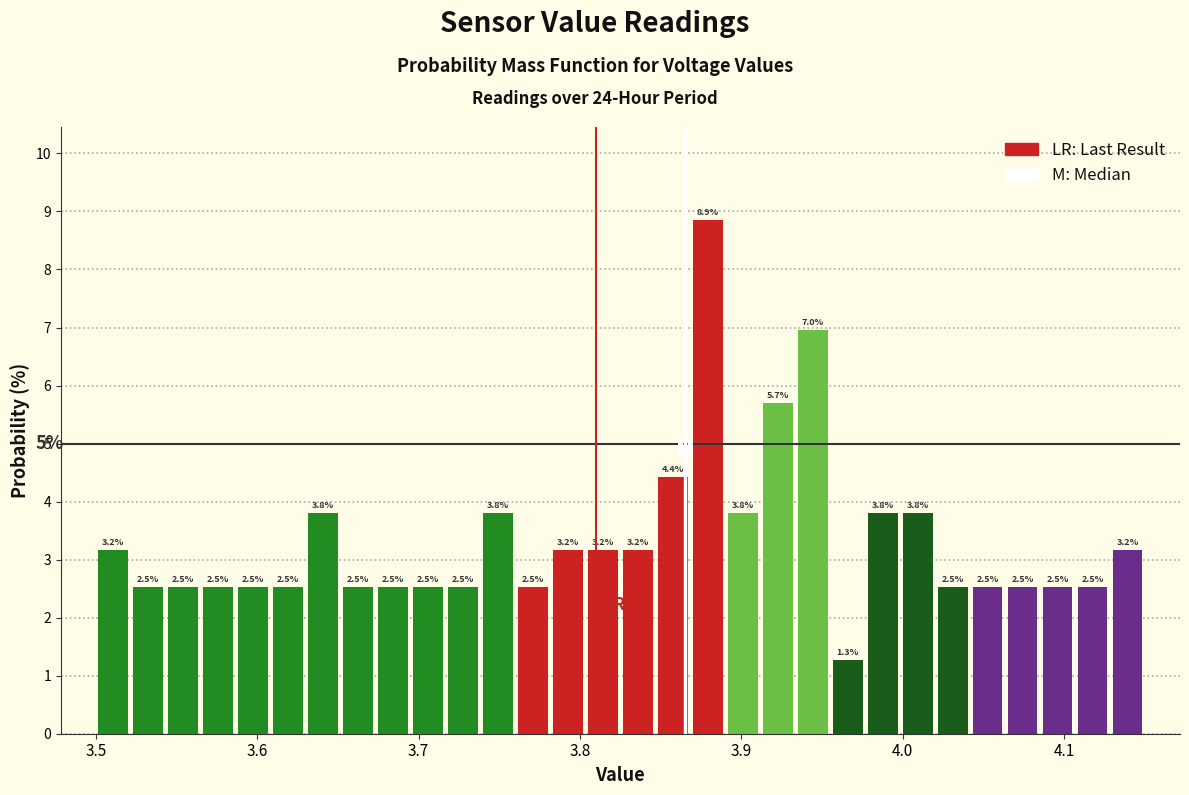

Read against the x-axis, roughly where is the centre of the tallest bar?

3.88